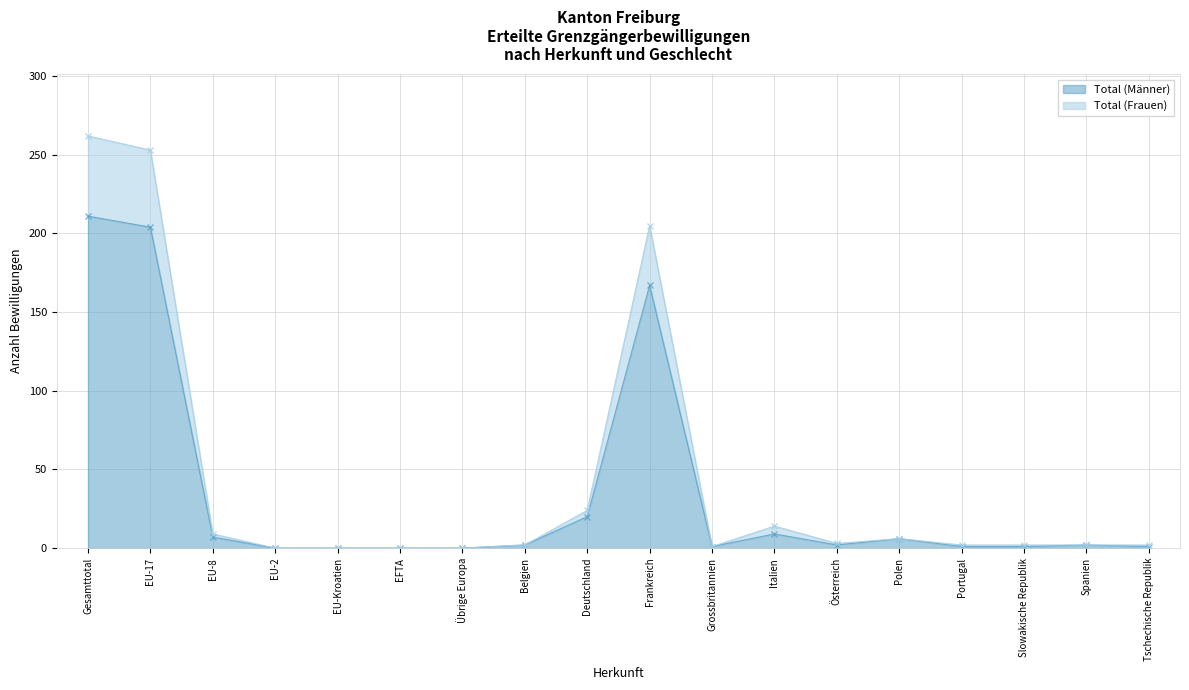

True or false: Total (Männer) has a value of 83 at Übrige Europa.

False